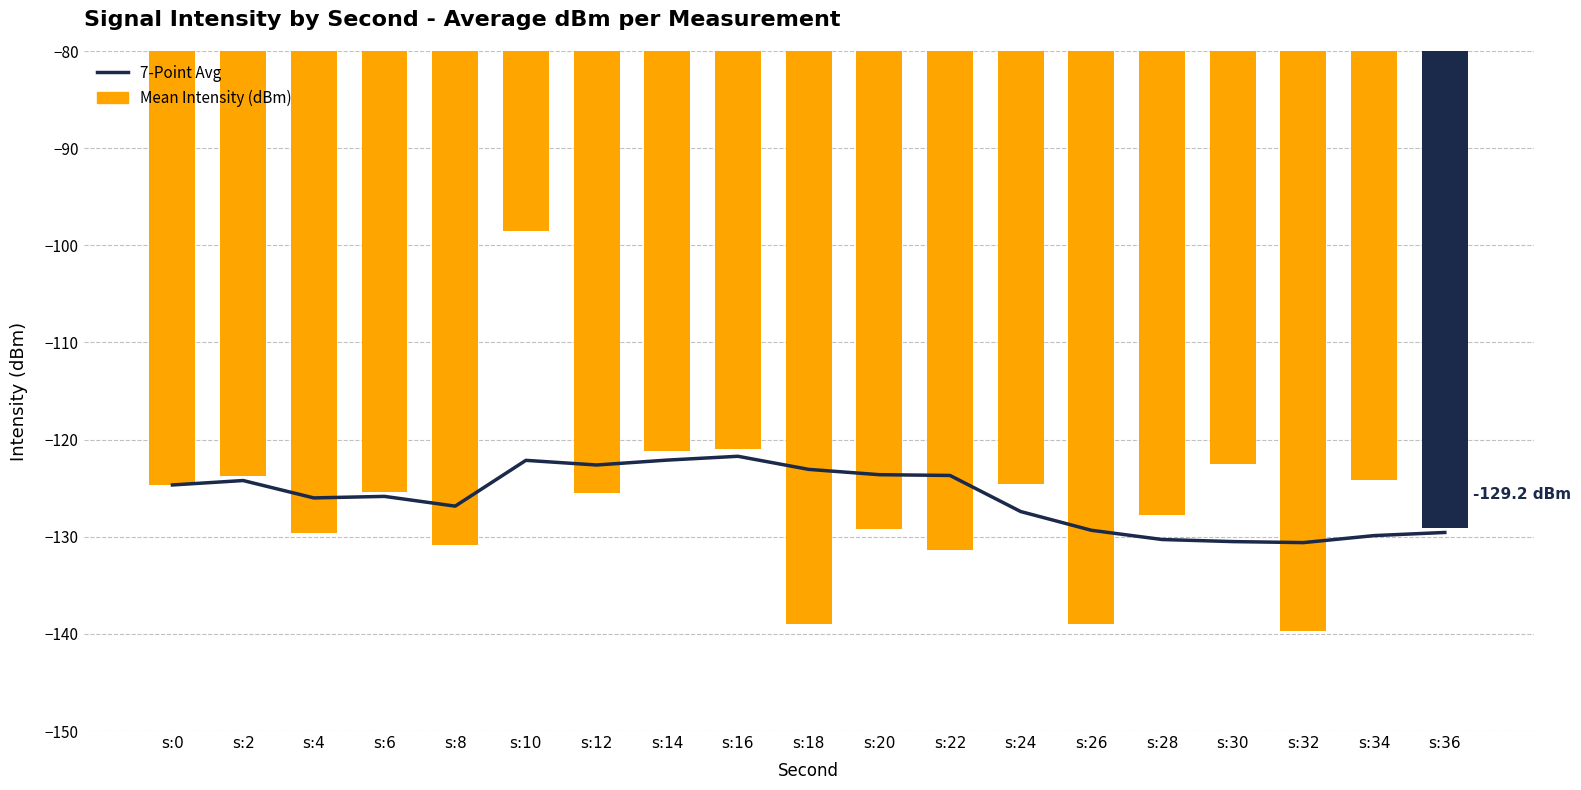

Reading left to right, extract all data points from this chart.

7-Point Avg: -124.7	-124.2	-126.0	-125.8	-126.8	-122.1	-122.6	-122.1	-121.7	-123.1	-123.6	-123.7	-127.4	-129.3	-130.3	-130.5	-130.6	-129.9	-129.6
Mean Intensity (dBm): -124.7	-123.8	-129.6	-125.4	-130.9	-98.6	-125.5	-121.2	-121.0	-139.0	-129.2	-131.4	-124.6	-139.0	-127.8	-122.5	-139.7	-124.2	-129.2